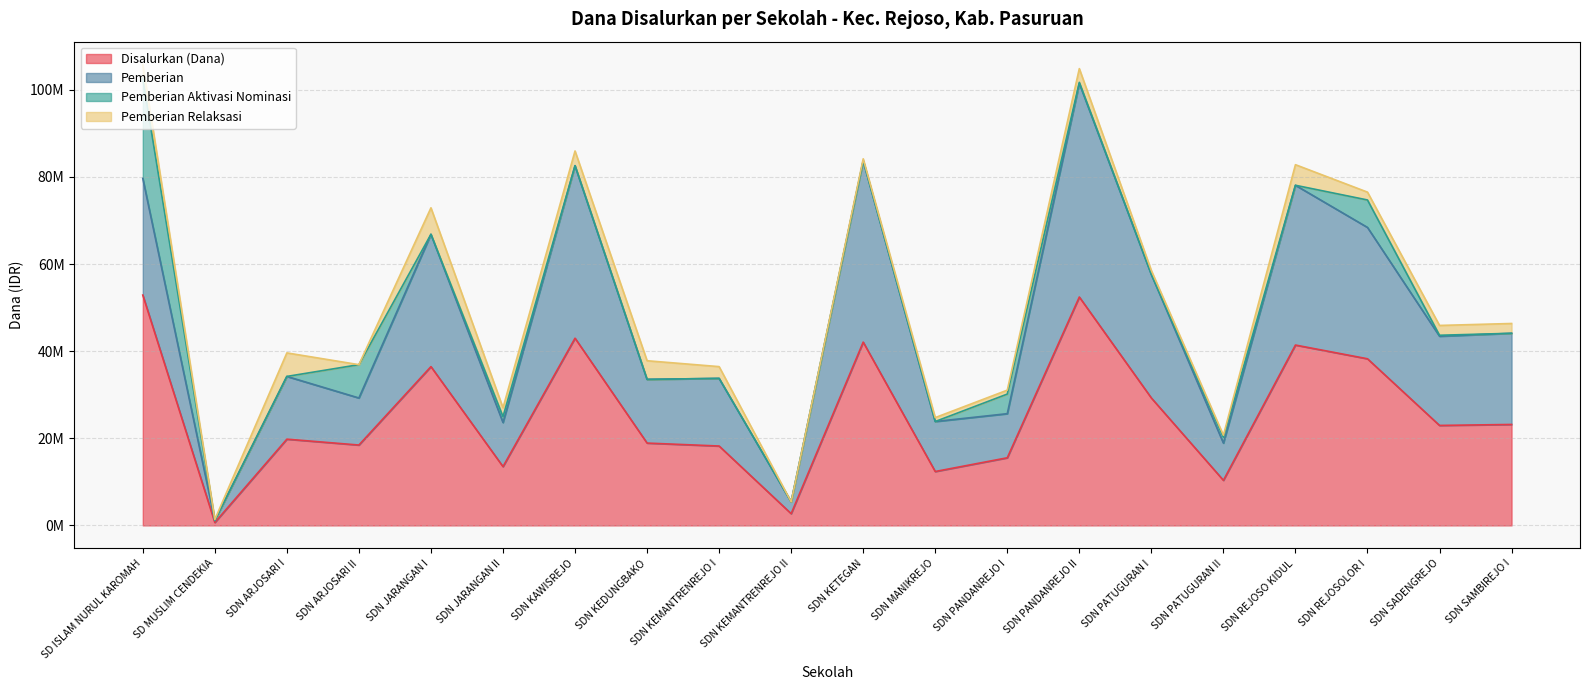

Does the chart have visible grid lines?

Yes